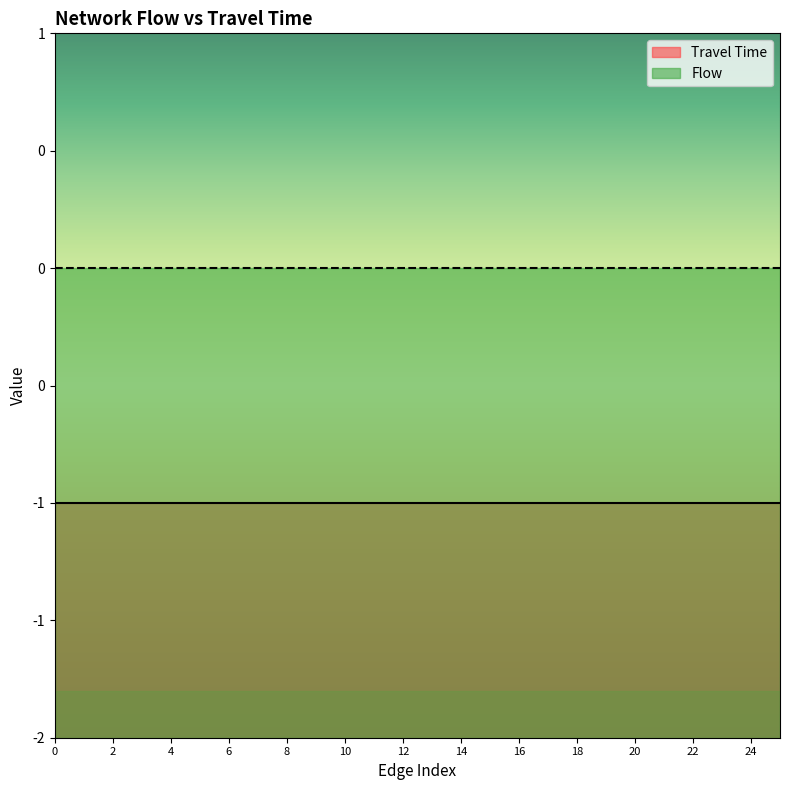

Which series changed the most between 7 and 25?

Travel Time